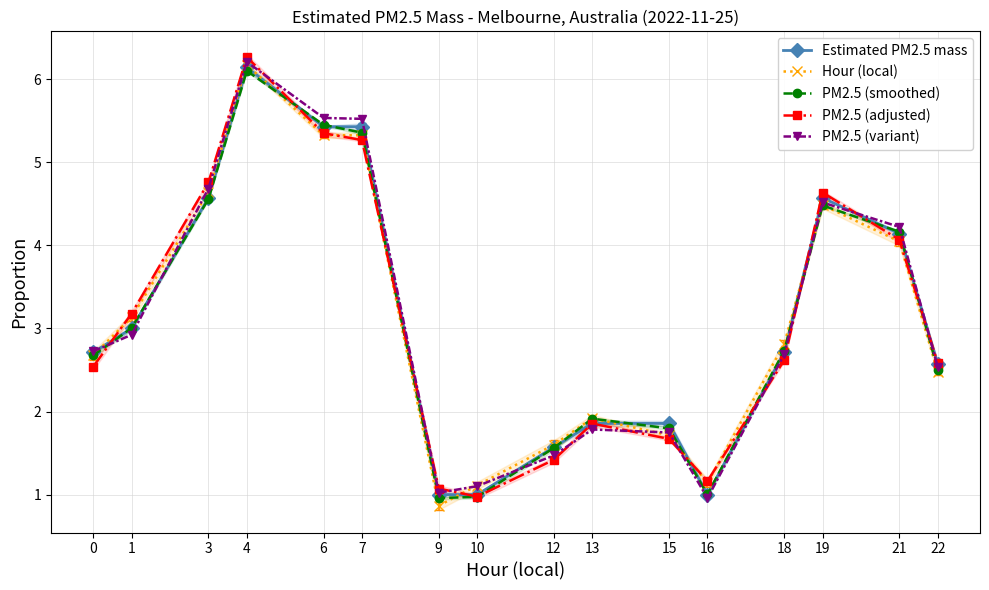

What is the spread (max minus min) of values at 1?

0.3